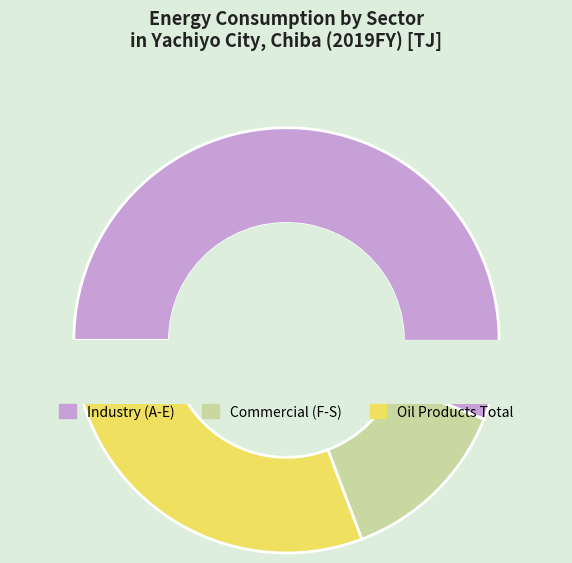

Rank the categories by value from lowest to highest.

Commercial Industry (F-S), Oil Products, Industry (A-E)